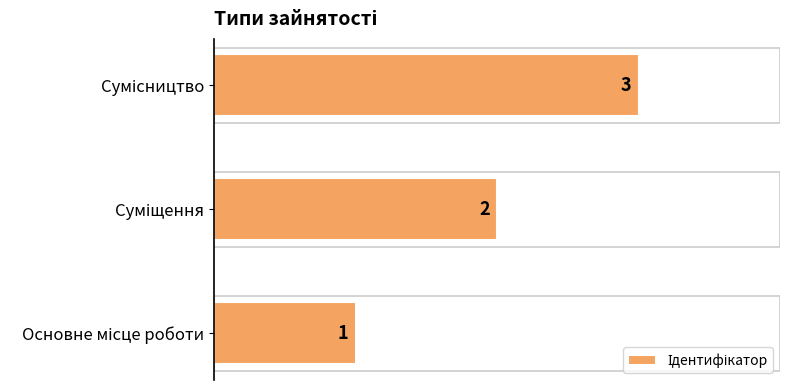

What is the sum of all values?

6